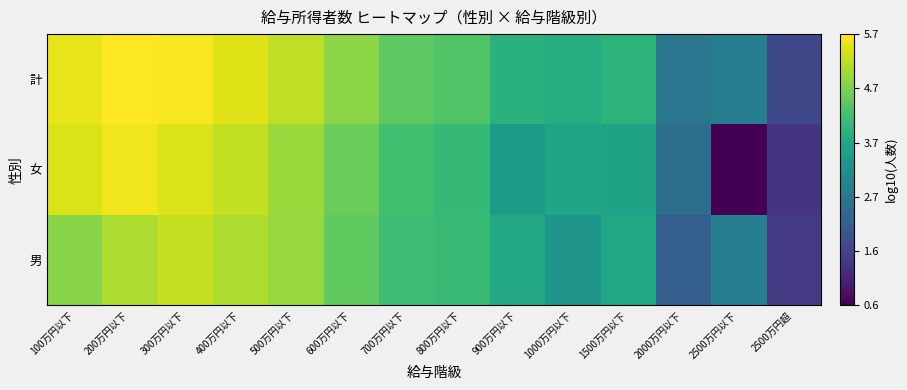

At which category is the sum across all series the highest?

200万円以下